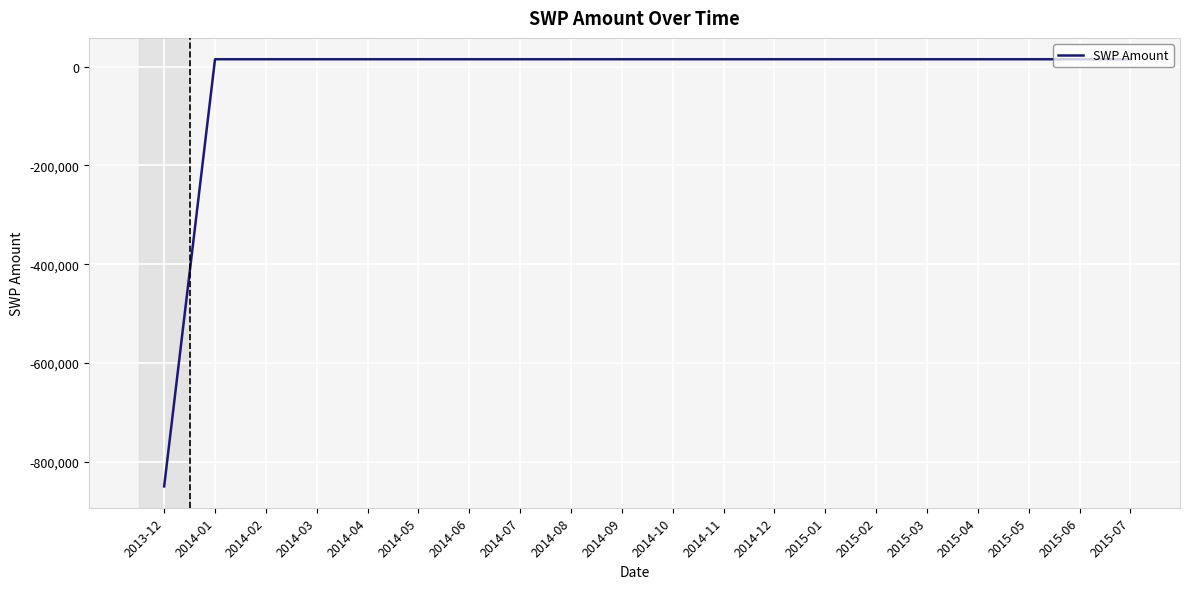

What is the ratio of the value at 2014-07 to the value at 2014-02?

1.0